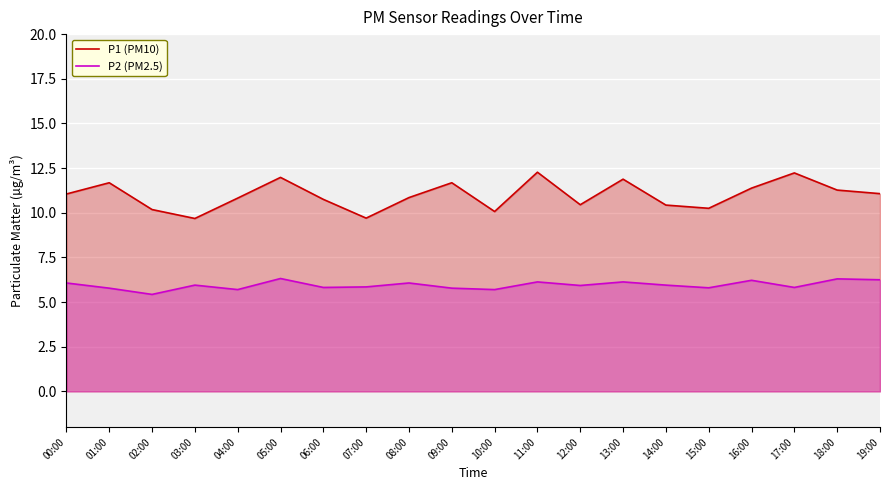

What is the difference between the highest and lowest values at 14:00?

4.5